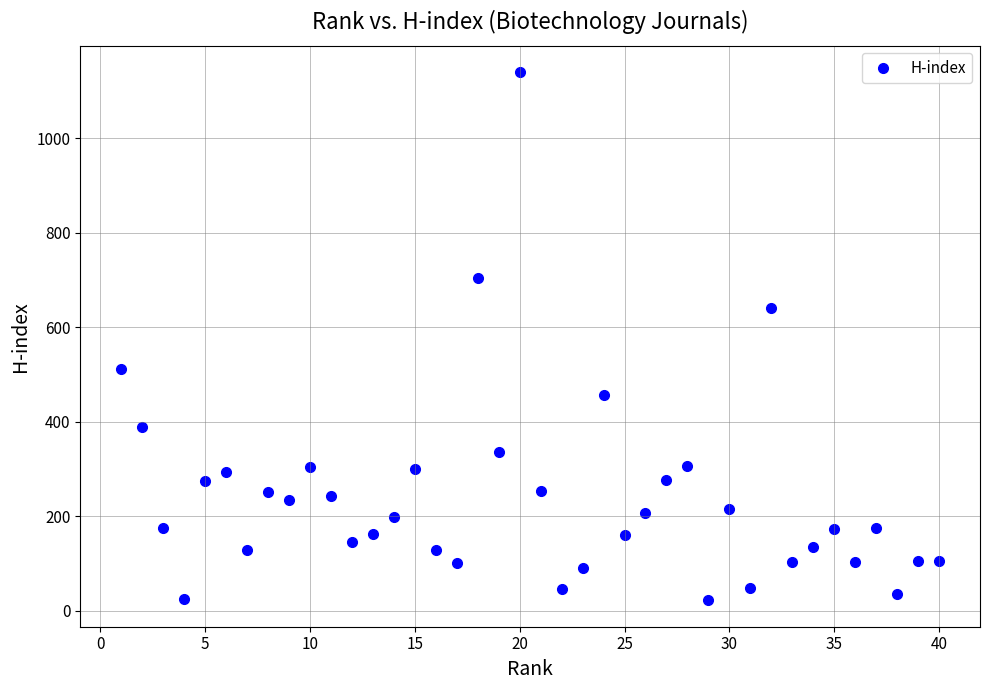

What is the range of X values (max minus min)?

39